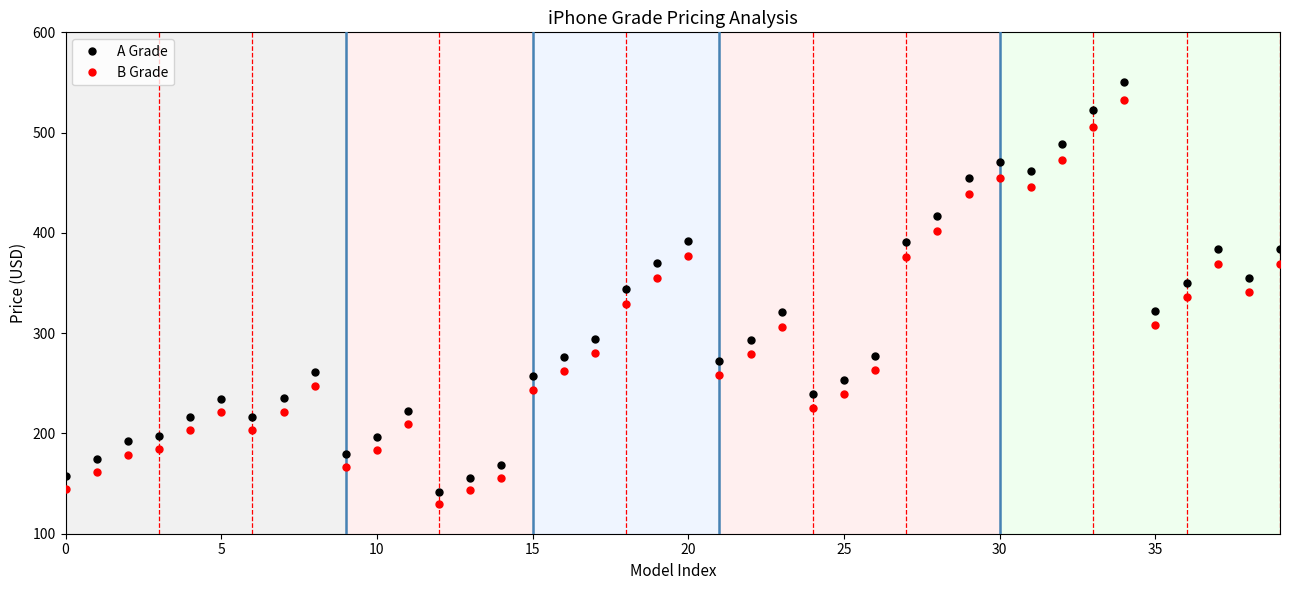

What is the minimum value for B Grade?

130